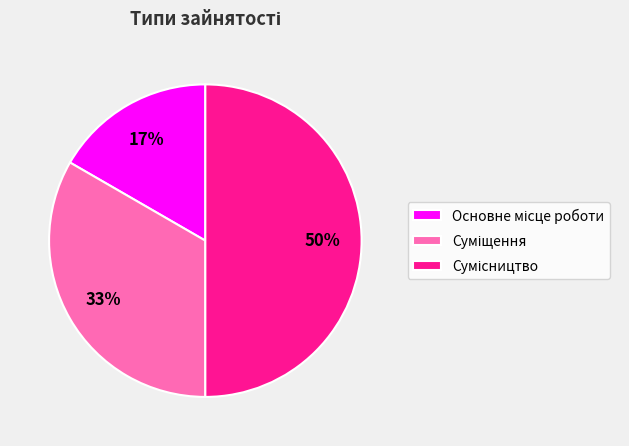

To the nearest percent, what is the average slice percentage?

33%